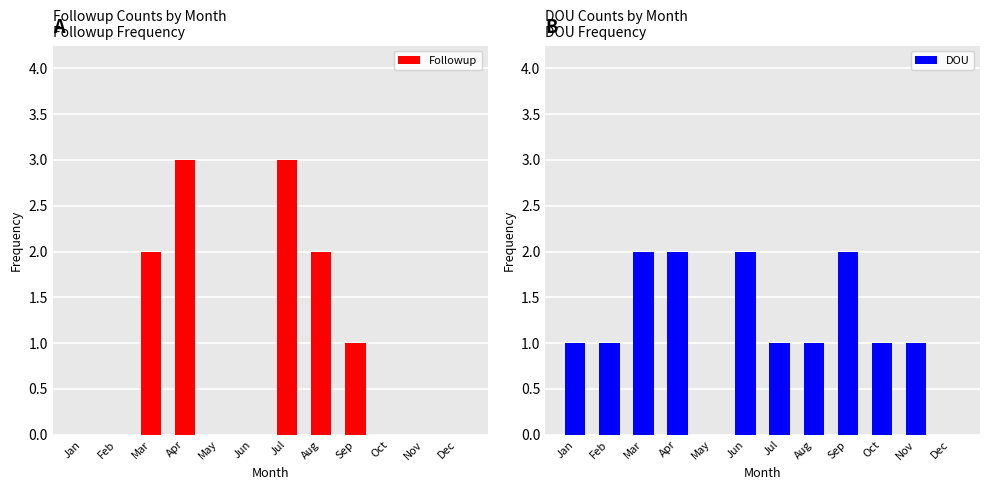

Reading left to right, transcribe all the data shown in this chart.

Followup: 0	0	2	3	0	0	3	2	1	0	0	0
DOU: 1	1	2	2	0	2	1	1	2	1	1	0